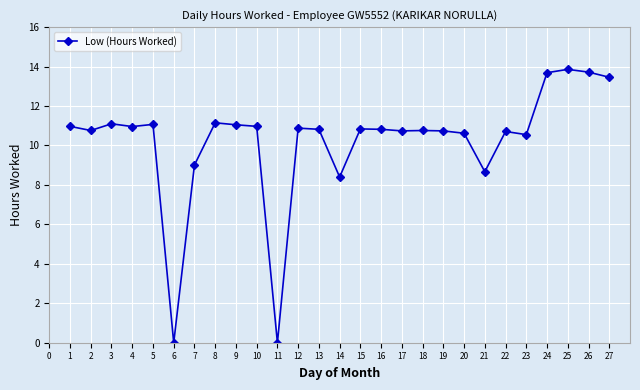

Is it true that the value at 27 is 23.0?

False